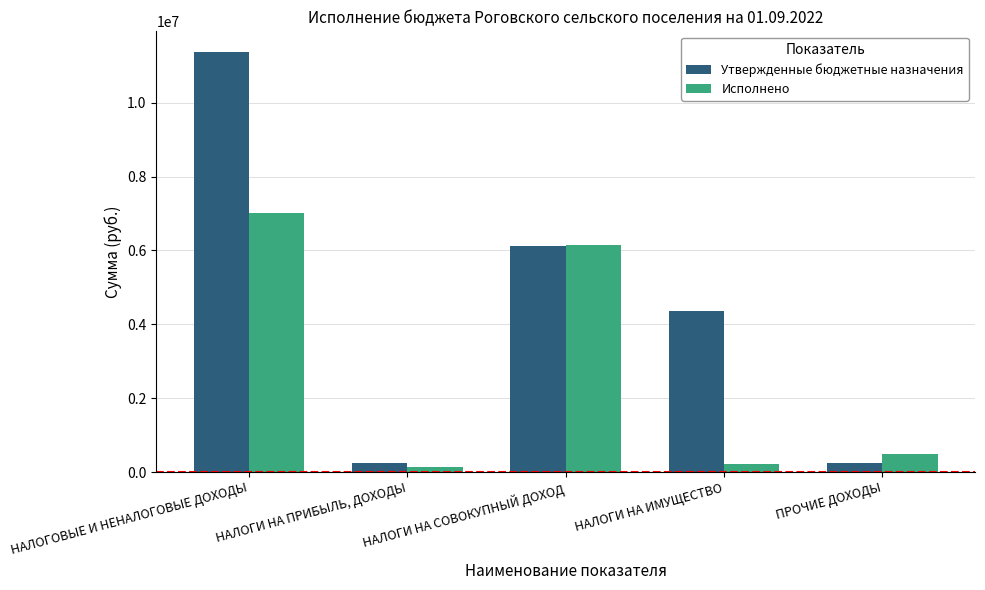

How many groups of bars are there?

5